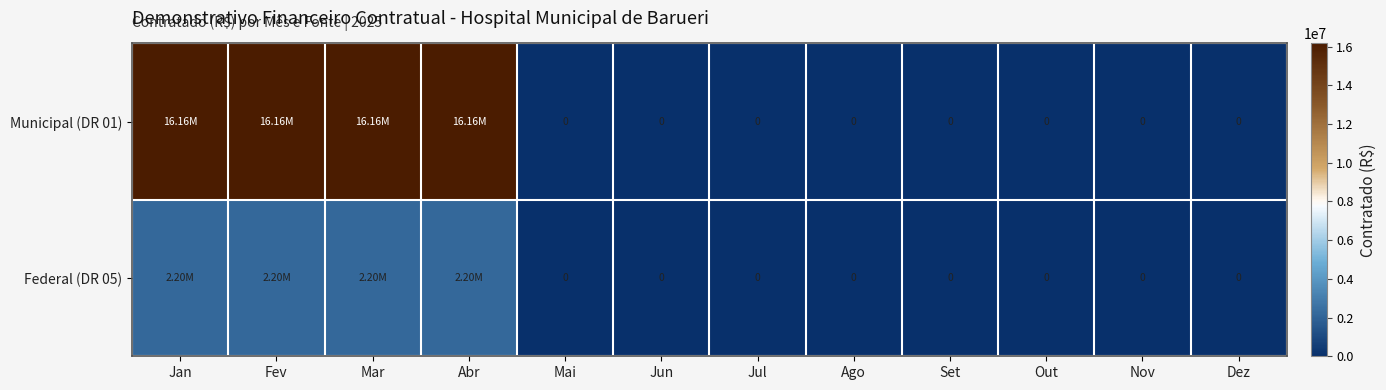

Rank the series by their average value, from highest to lowest.

Municipal (DR 01), Federal (DR 05)